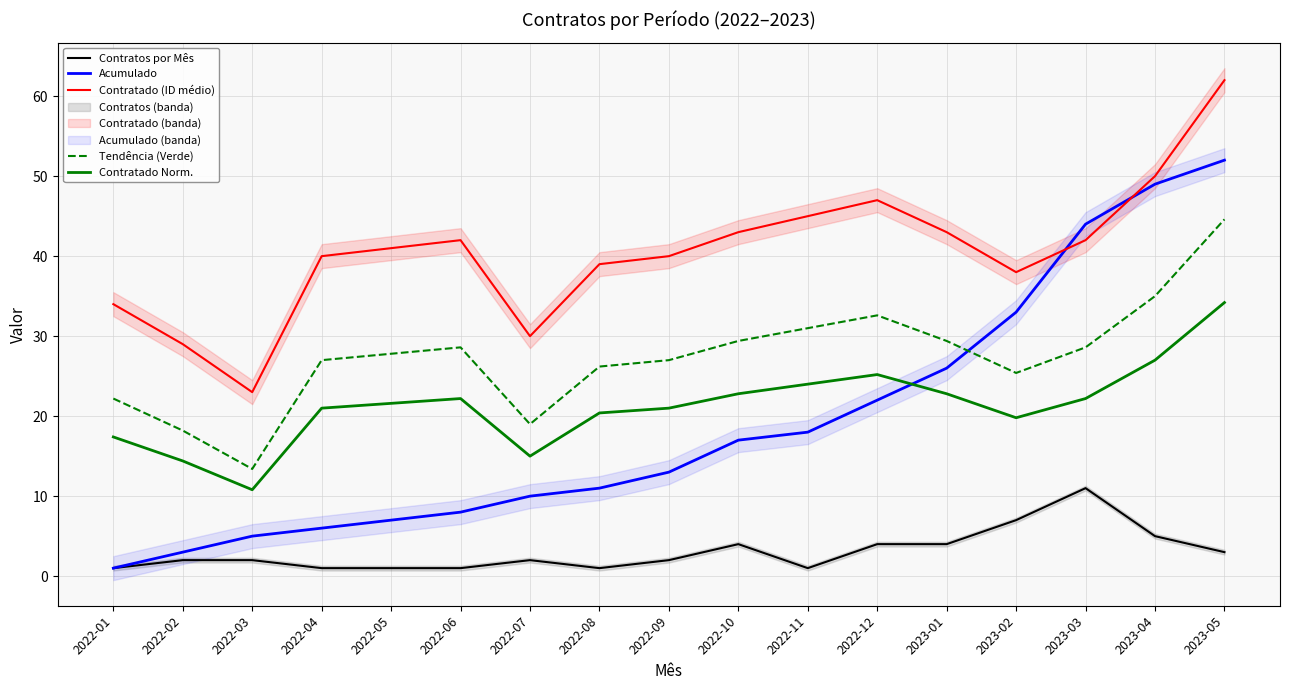

List the series in order of their peak value, lowest first.

Contratos por Mês, Contratado Norm., Tendência (Verde), Acumulado, Contratado (ID médio)